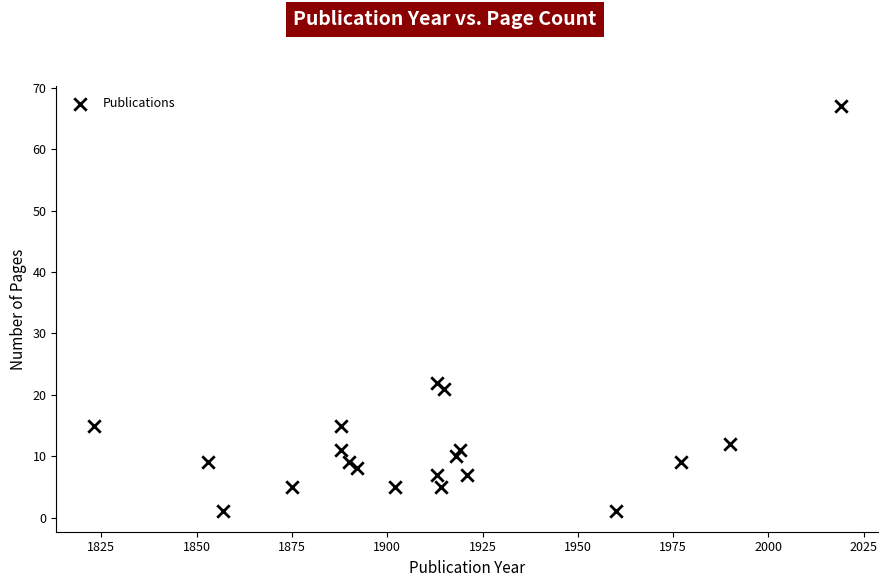

What Y value in the scatter plot is closest to 34?

22